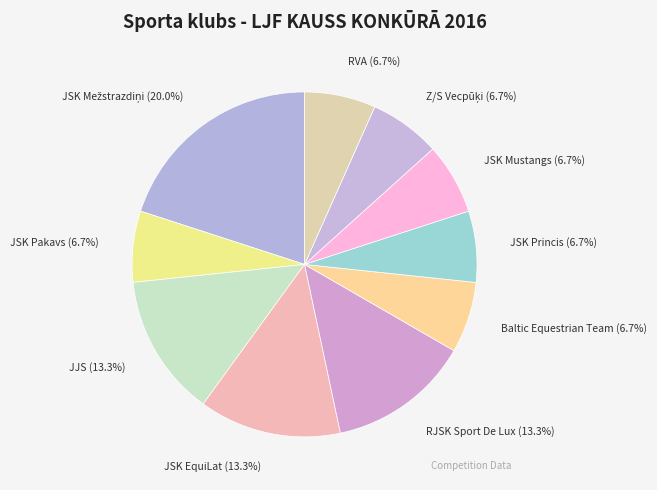

Count the number of slices in the pie.

10